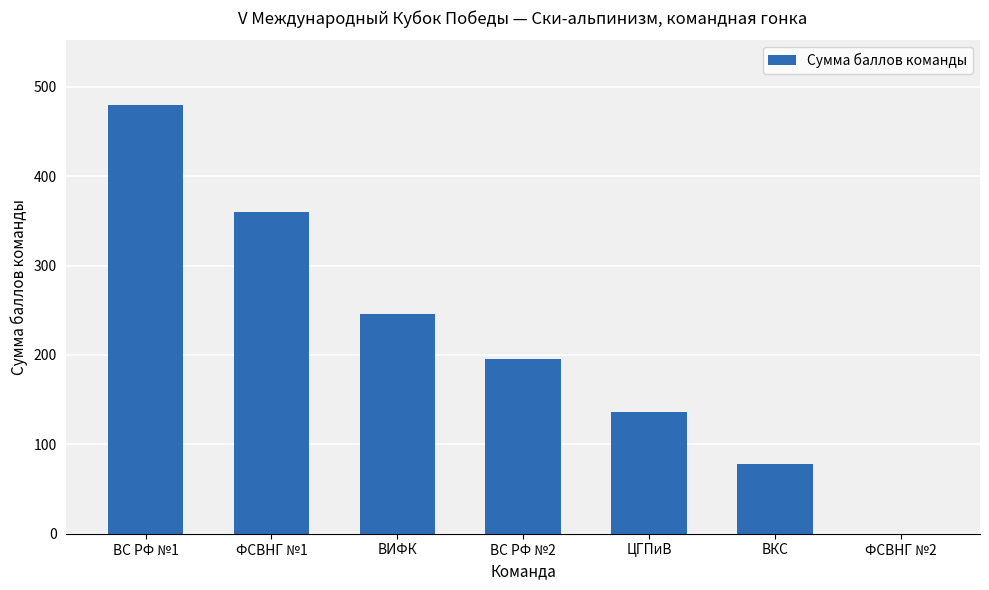

Reading left to right, what are all the values shown in this chart?

ВС РФ №1=480	ФСВНГ №1=360	ВИФК=246	ВС РФ №2=196	ЦГПиВ=136	ВКС=78	ФСВНГ №2=0